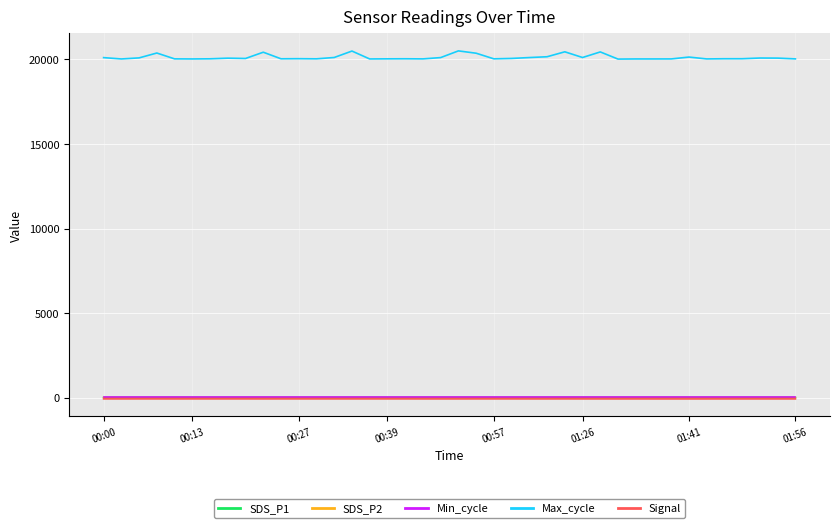

True or false: SDS_P1 and Max_cycle intersect in this chart.

False